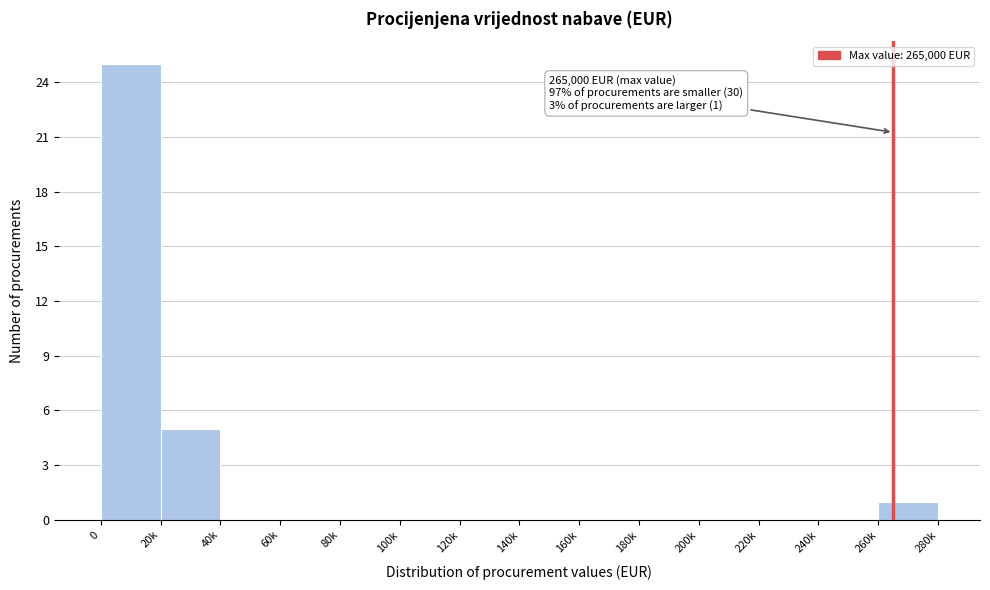

Reading right to left, extract all data points from this chart.

260k=1	240k=0	220k=0	200k=0	180k=0	160k=0	140k=0	120k=0	100k=0	80k=0	60k=0	40k=0	20k=5	0=25